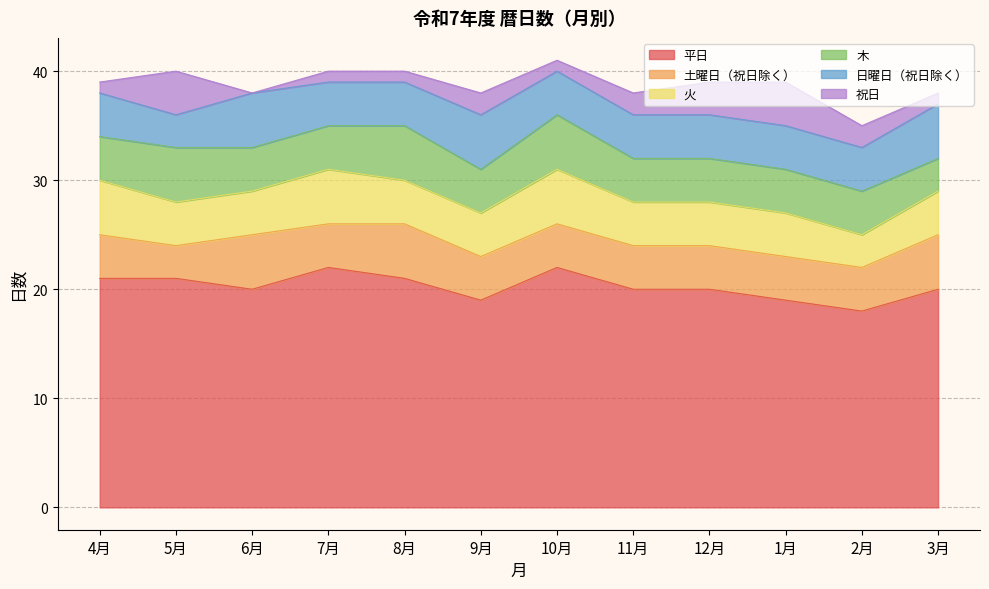

What are all the series names shown in the legend?

平日, 土曜日（祝日除く）, 火, 木, 日曜日（祝日除く）, 祝日